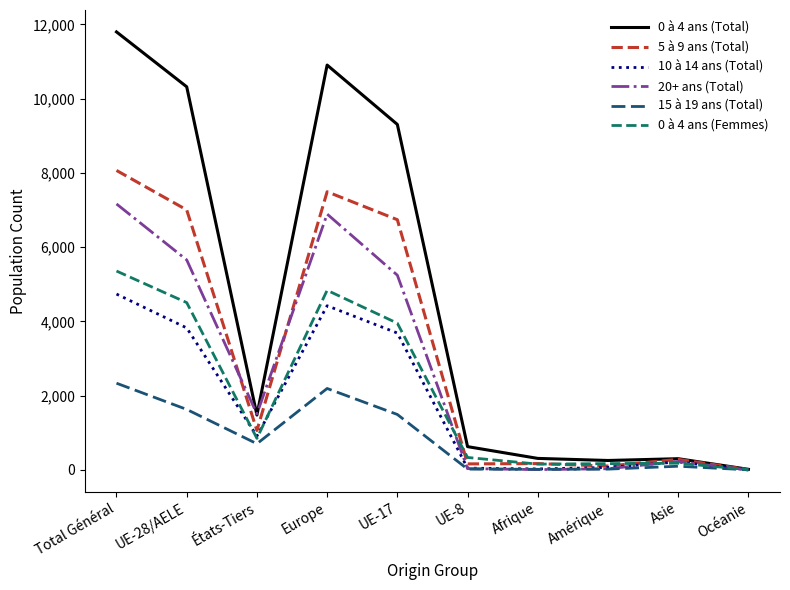

What is the average value of the 0 à 4 ans (Total) series?

4532